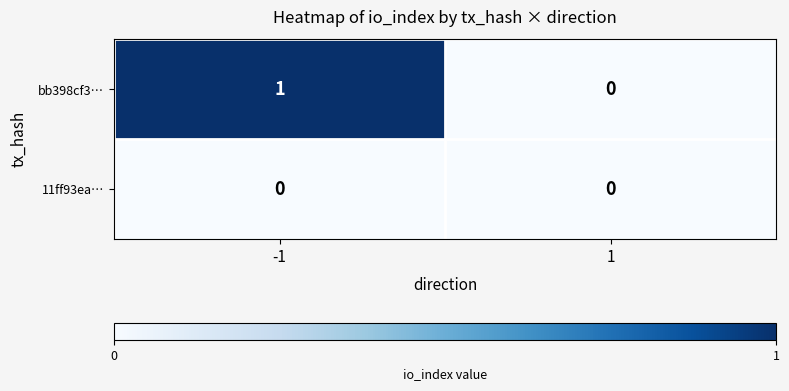

What is the spread (max minus min) of values at -1?

1